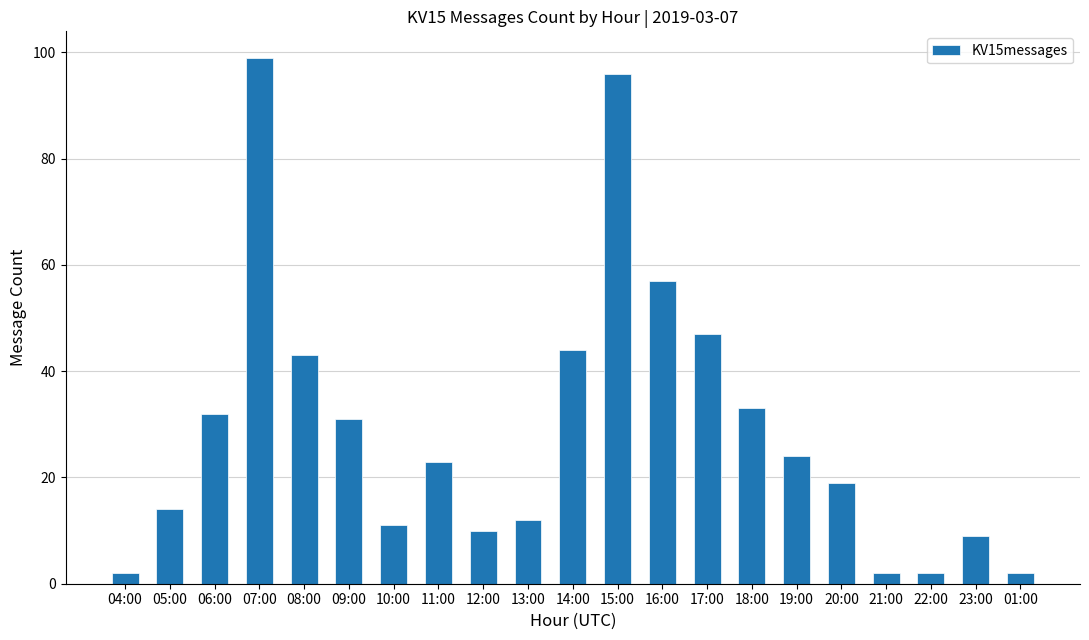

What is the label of the 20th bar from the left?

23:00